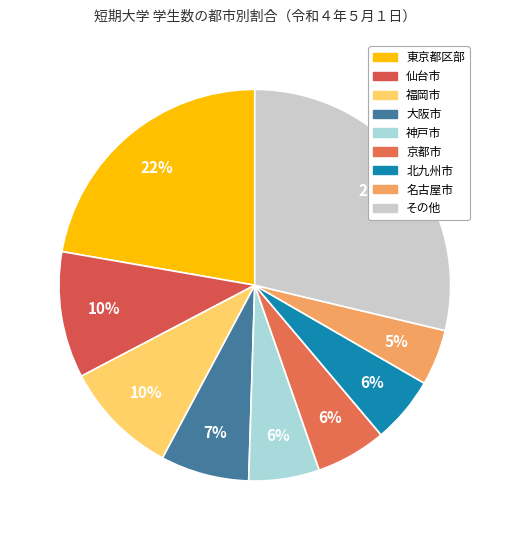

Count the number of slices in the pie.

9